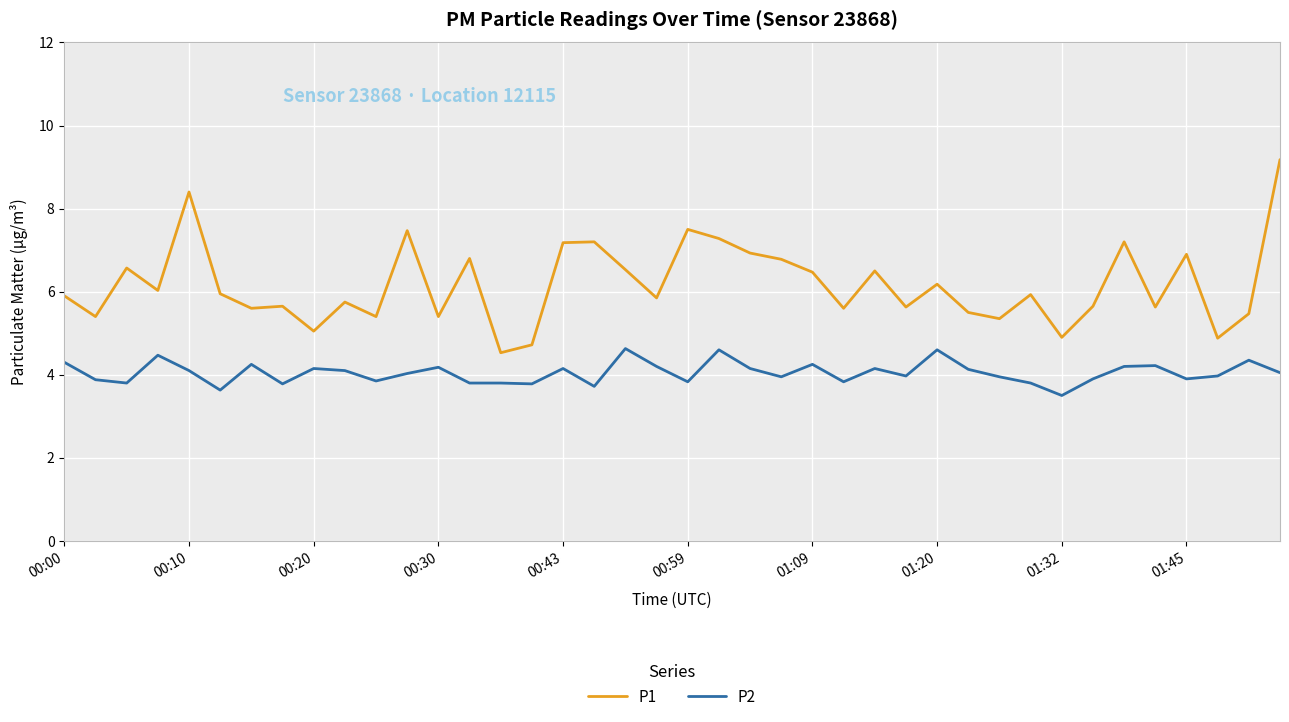

True or false: P2 and P1 cross at least once.

False